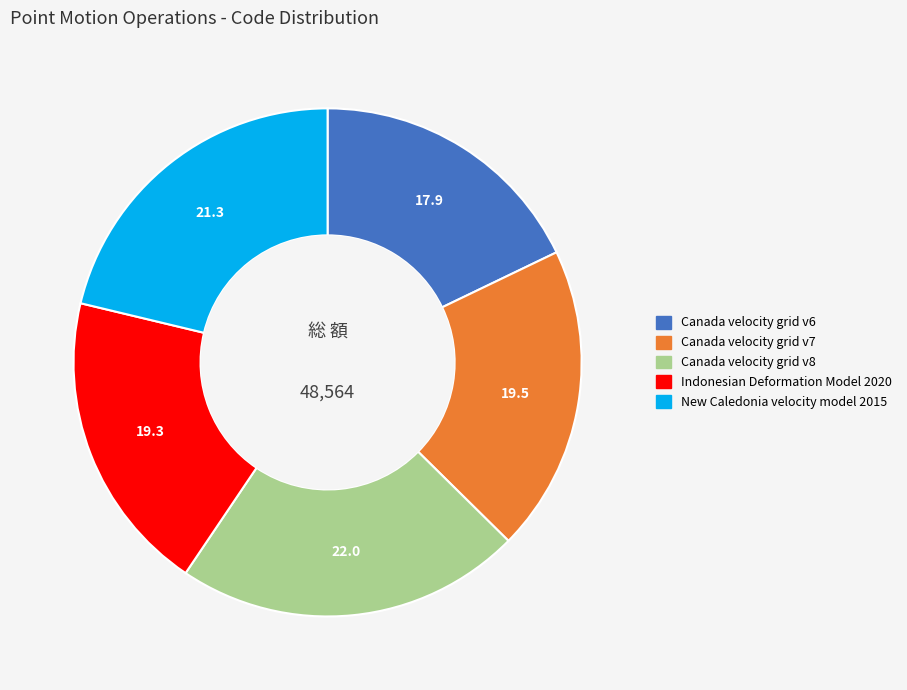

The New Caledonia velocity model 2015 slice represents 21% of the pie. True or false?

True